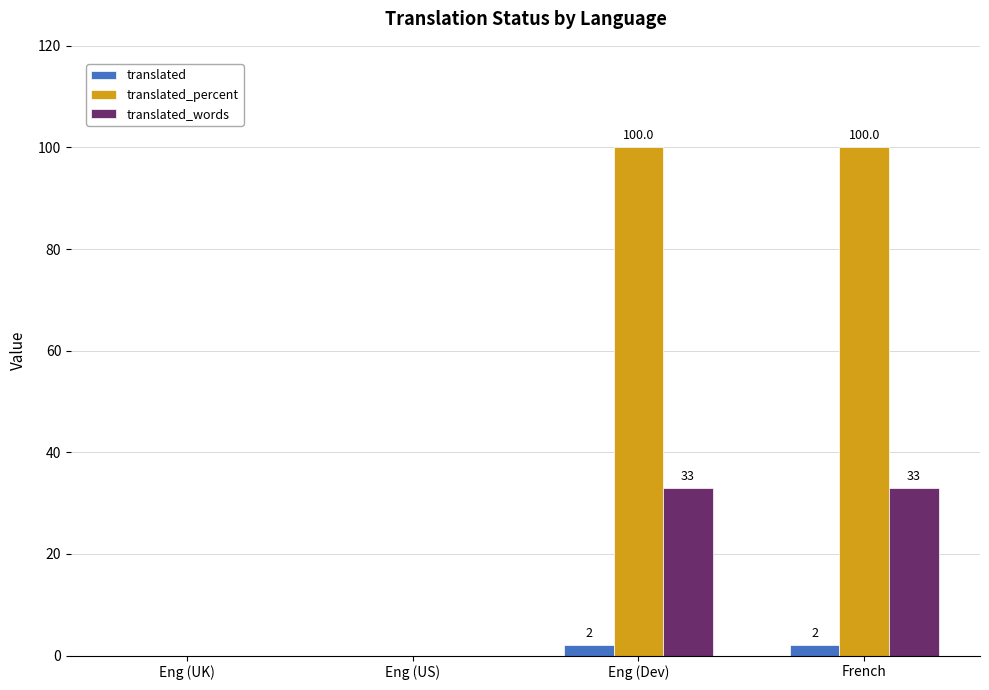

The translated series shows 0 at Eng (US). True or false?

True